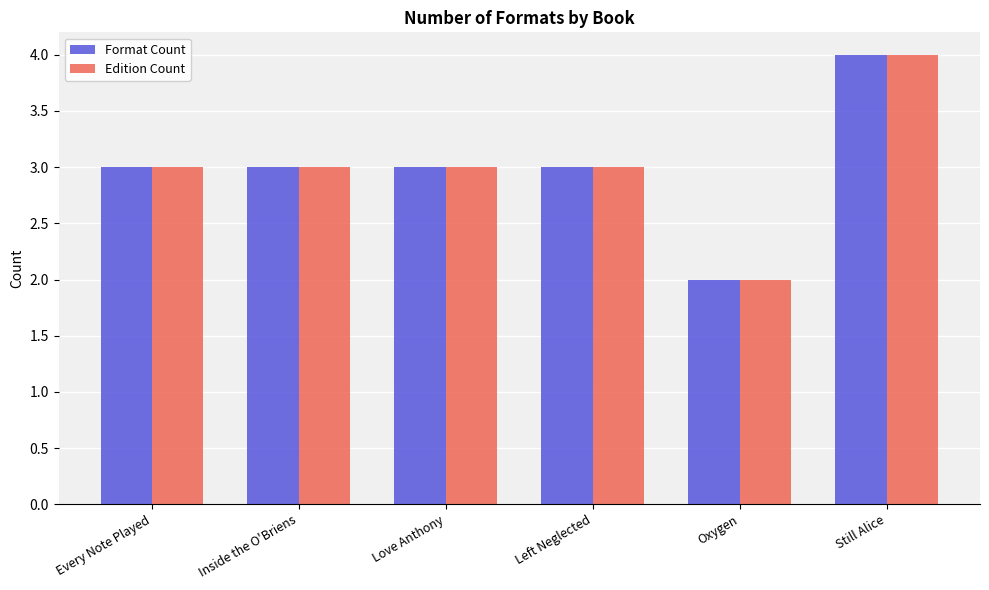

What are all the series names shown in the legend?

Format Count, Edition Count